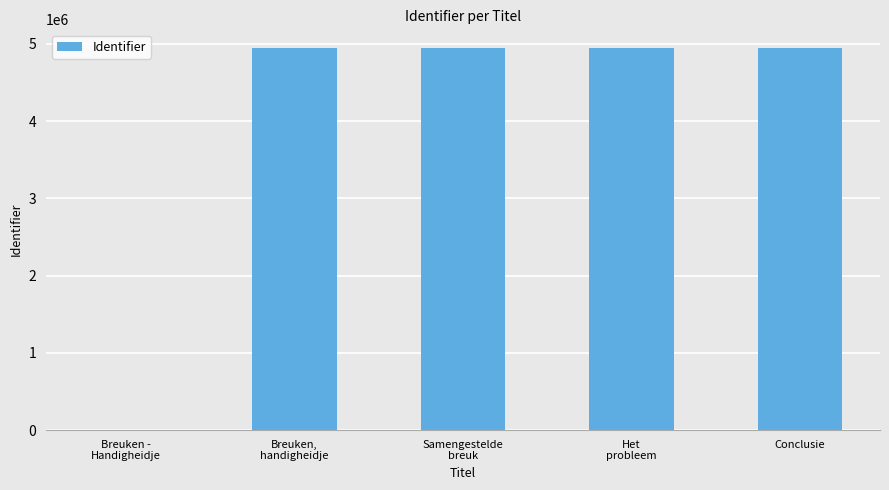

What is the average value?

3954133